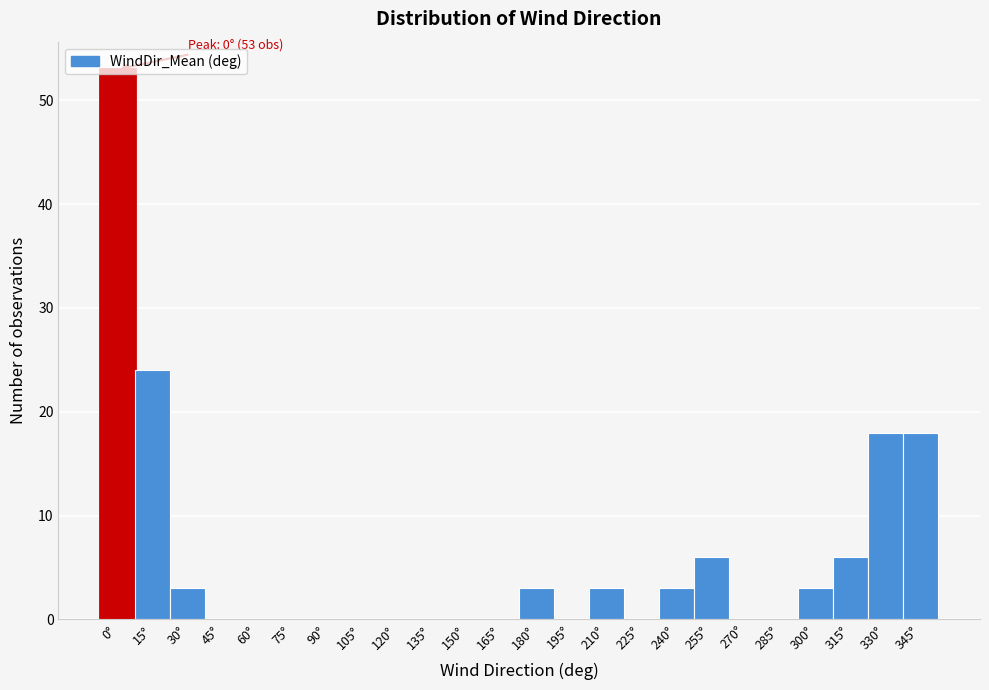

The value at 105° is 0. True or false?

True